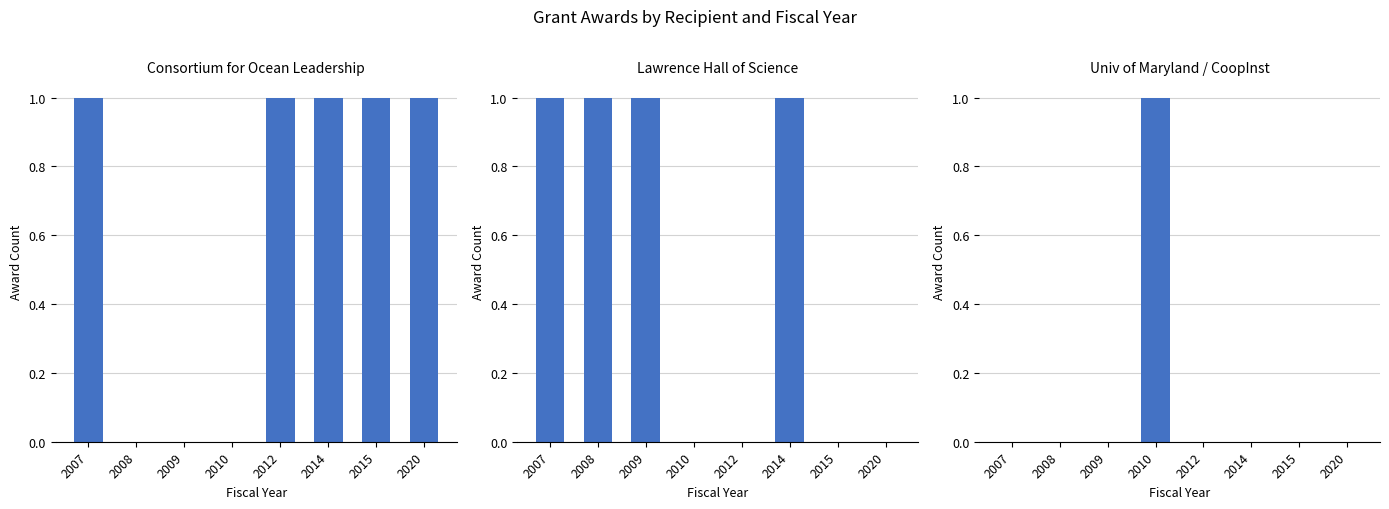

Which category has the lowest value across all series?

2008